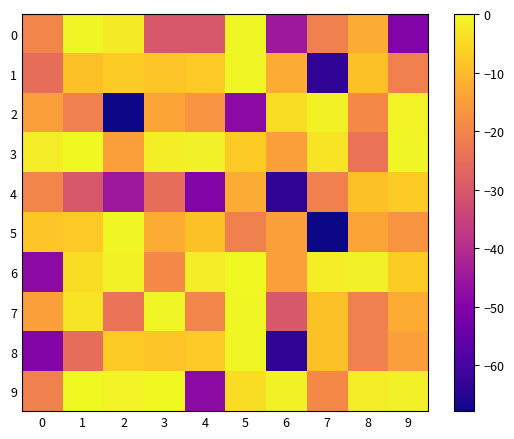

How many series are shown in this chart?

10